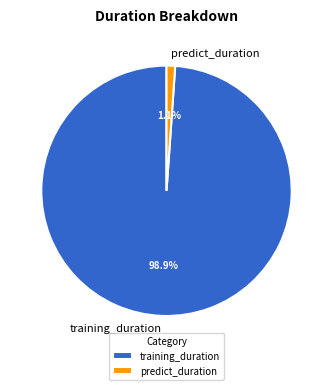

Which category has the smallest portion of the pie?

predict_duration